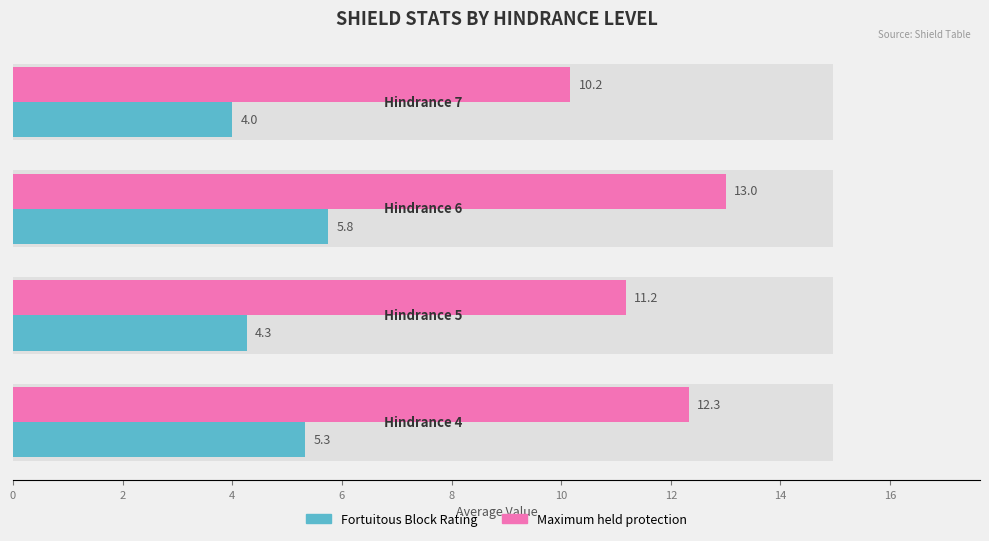

Which series has the largest range (max minus min)?

Maximum held protection